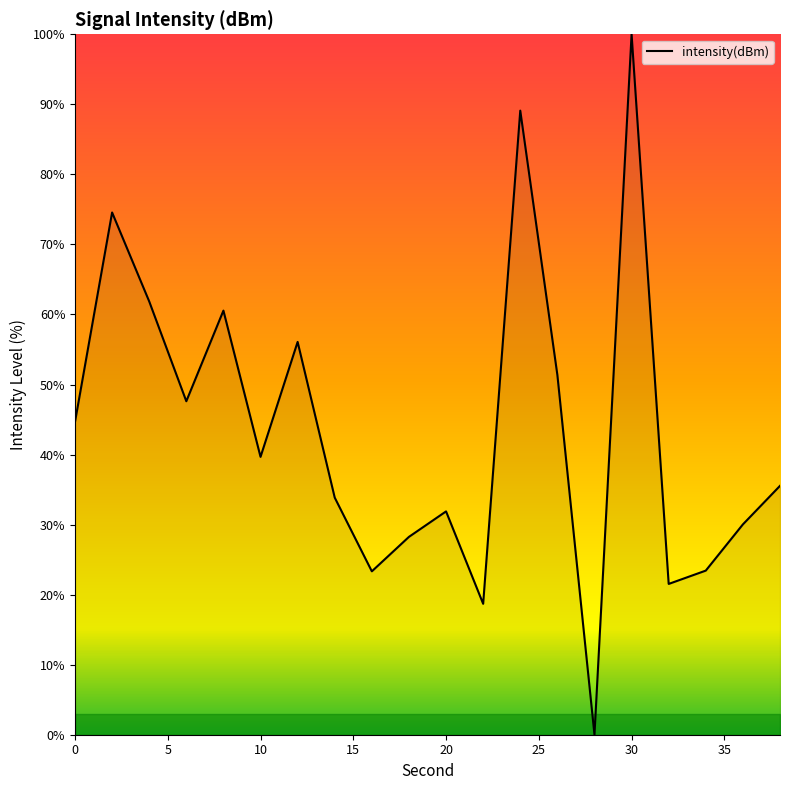

How many interior local valleys (lower than both neighbors) does the data have?

6